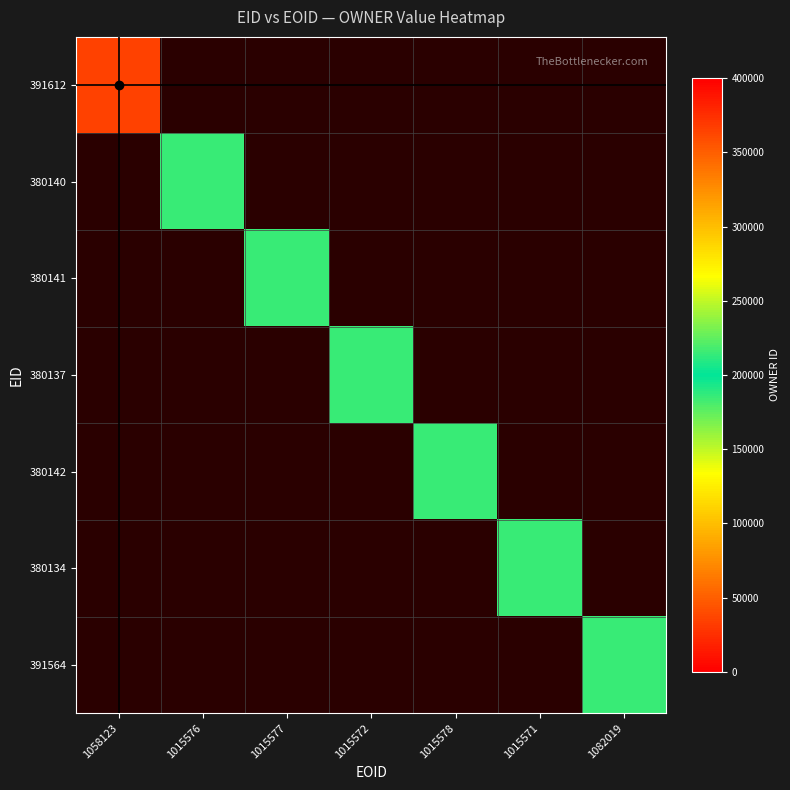

At 1015577, list the series in order from smallest to largest.

391612, 380140, 380141, 380137, 380142, 380134, 391564